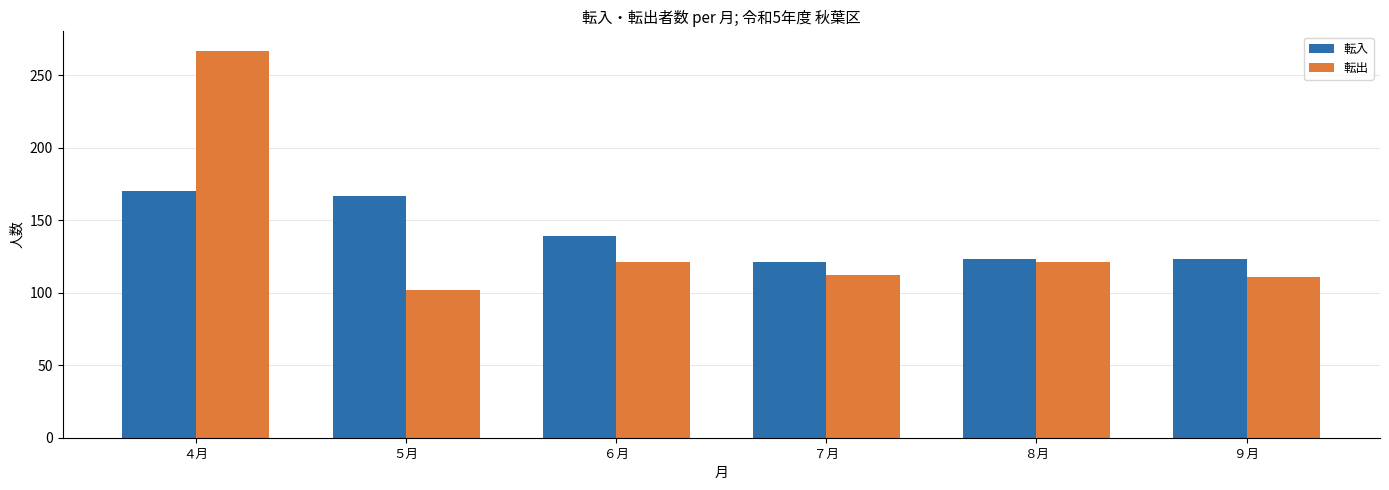

What is the total value across all series at ９月?

234